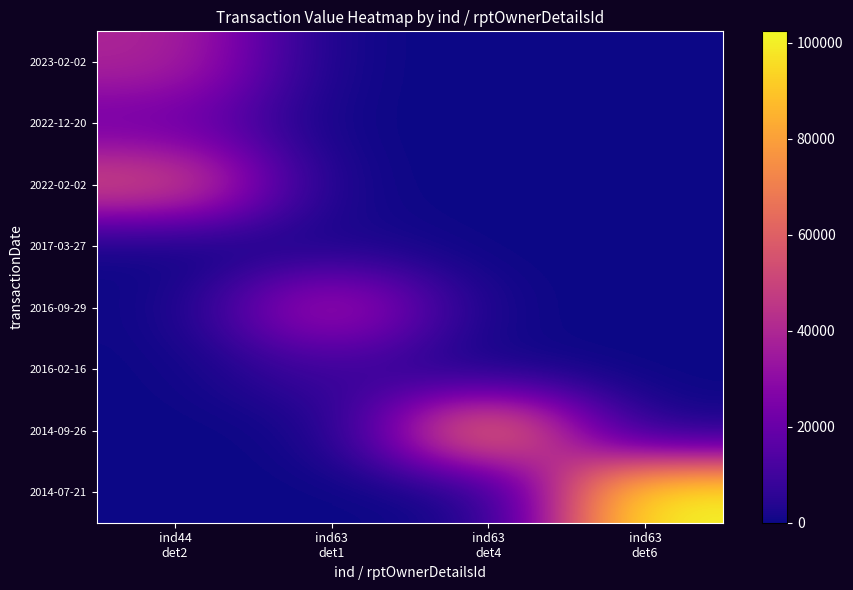

Reading left to right, transcribe all the data shown in this chart.

2014-07-21: ind44
det2=0	ind63
det1=0	ind63
det4=0	ind63
det6=102371
2014-09-26: ind44
det2=0	ind63
det1=0	ind63
det4=75200	ind63
det6=0
2016-02-16: ind44
det2=0	ind63
det1=10000	ind63
det4=0	ind63
det6=0
2016-09-29: ind44
det2=0	ind63
det1=39727	ind63
det4=0	ind63
det6=0
2017-03-27: ind44
det2=0	ind63
det1=1980	ind63
det4=0	ind63
det6=0
2022-02-02: ind44
det2=54022	ind63
det1=0	ind63
det4=0	ind63
det6=0
2022-12-20: ind44
det2=22130	ind63
det1=0	ind63
det4=0	ind63
det6=0
2023-02-02: ind44
det2=39586	ind63
det1=0	ind63
det4=0	ind63
det6=0